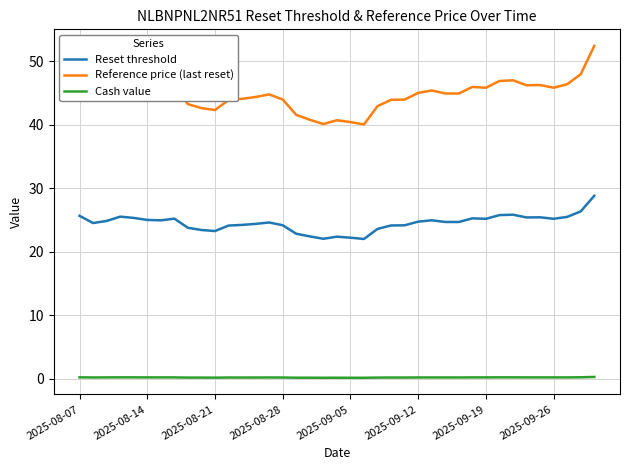

In Reference price (last reset), how many points are higher than both neighbors (excluding endpoints)?

8